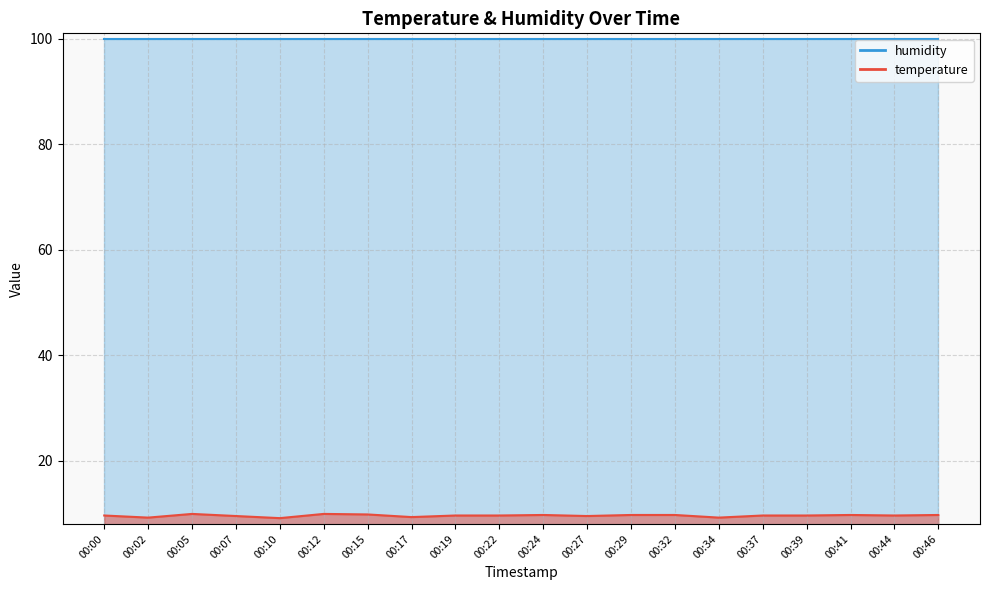

The value at 00:24 is 9.7. True or false?

True